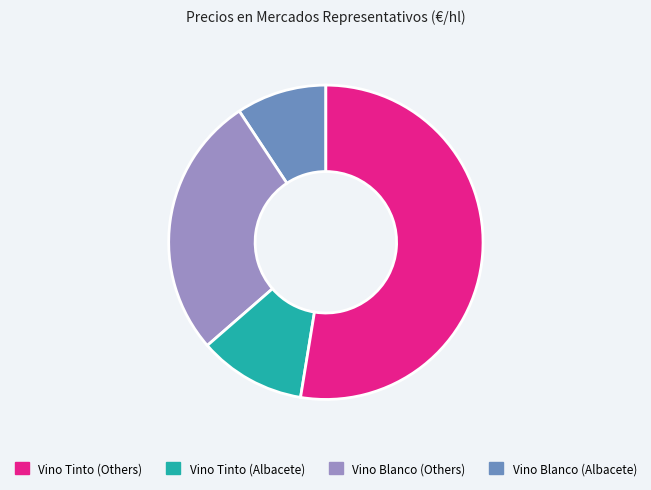

How many segments does this pie chart have?

4